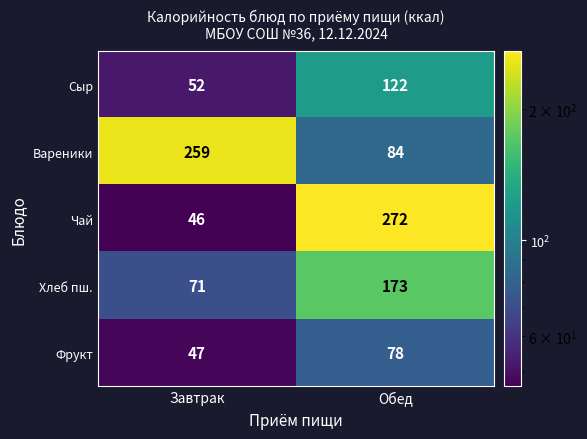

Reading left to right, list all the values displayed in this chart.

Сыр: 52	122
Вареники: 259	84
Чай: 46	272
Хлеб пш.: 71	173
Фрукт: 47	78